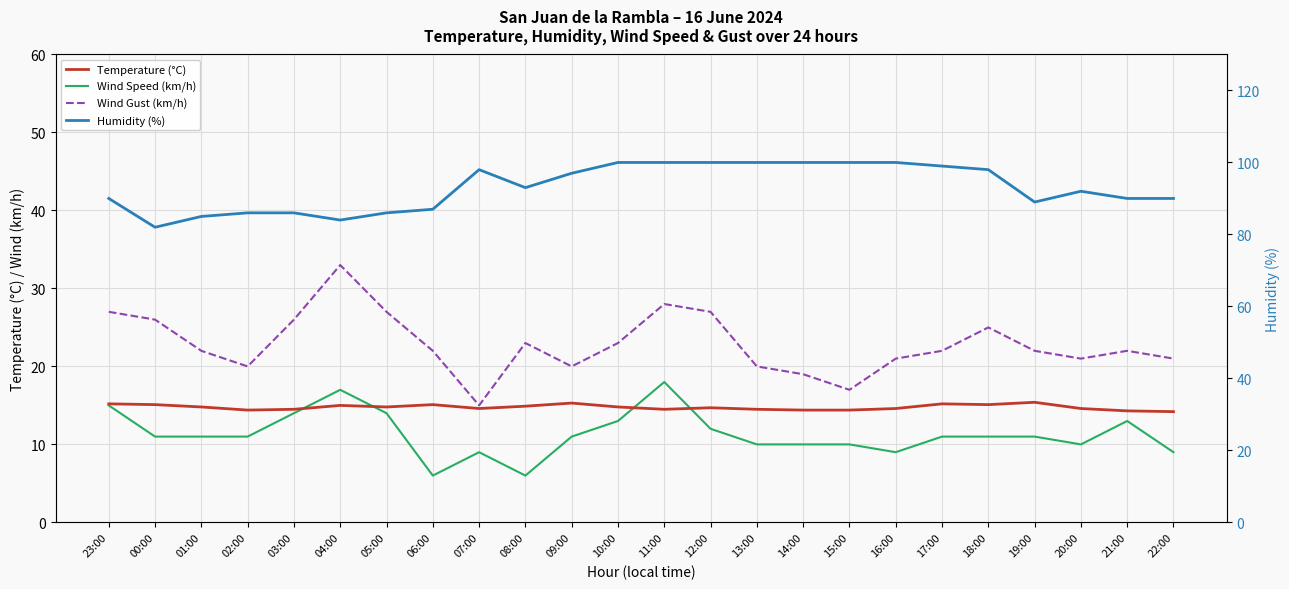

Which series changed the most between 00:00 and 04:00?

Wind Gust (km/h)